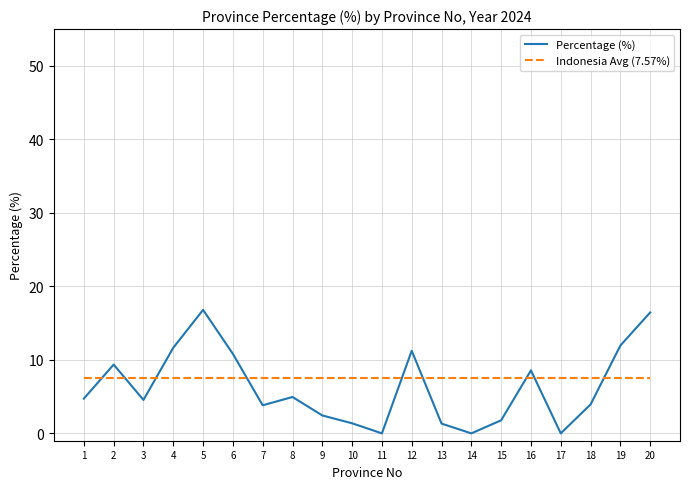

Which series has the largest total across all categories?

Indonesia Avg (7.57%)